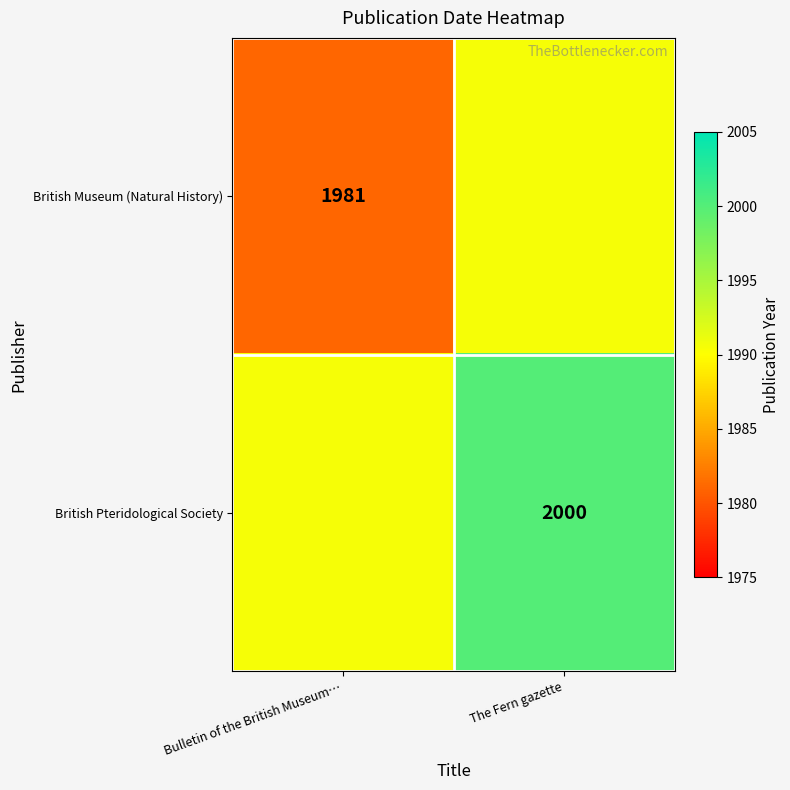

The value of British Museum (Natural History) at Bulletin of the British Museum… is 1981.0. True or false?

True